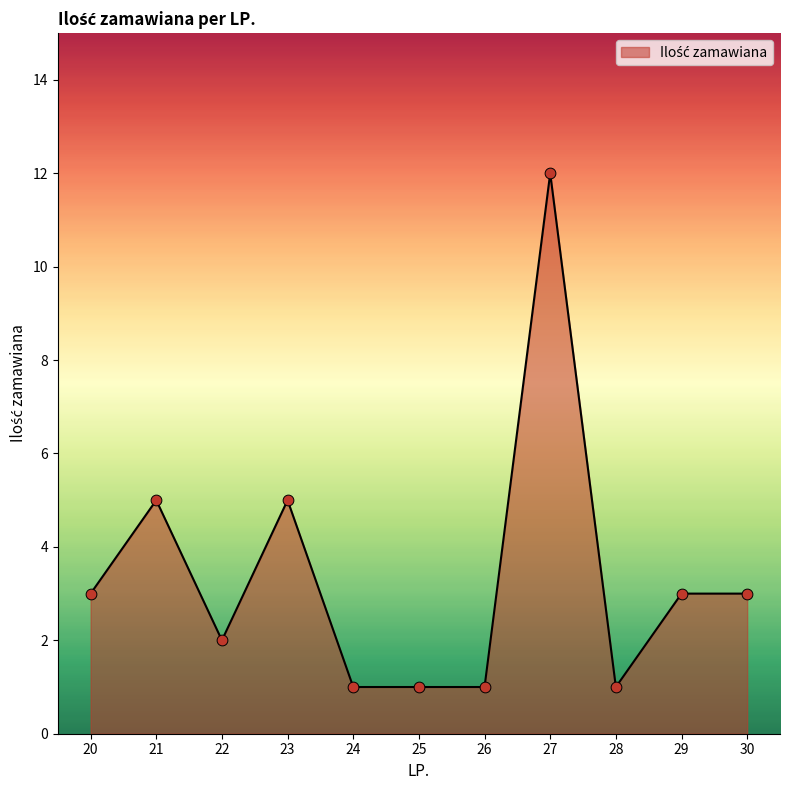

Approximately how many times larger is the value at 24 compared to 20?

0.3